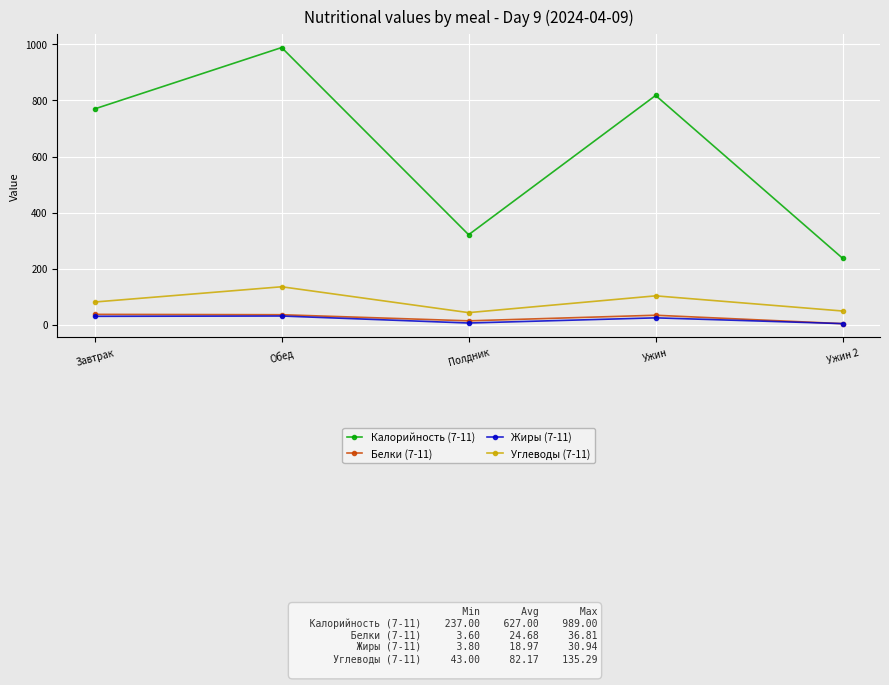

What is the label of the 4th point from the right?

Обед